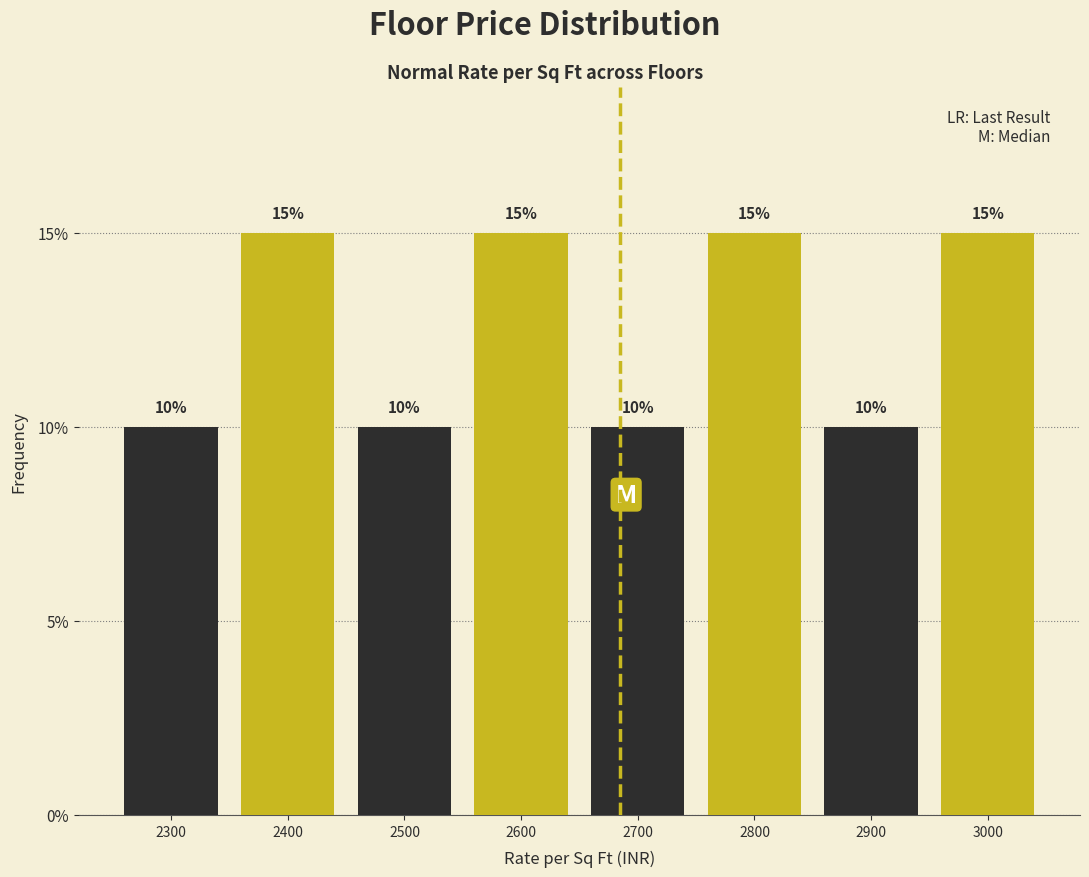

Reading left to right, list every bar in this chart as the range it spans on the x-axis followed by its height.

2250 to 2350: 10
2350 to 2450: 15
2450 to 2550: 10
2550 to 2650: 15
2650 to 2750: 10
2750 to 2850: 15
2850 to 2950: 10
2950 to 3050: 15